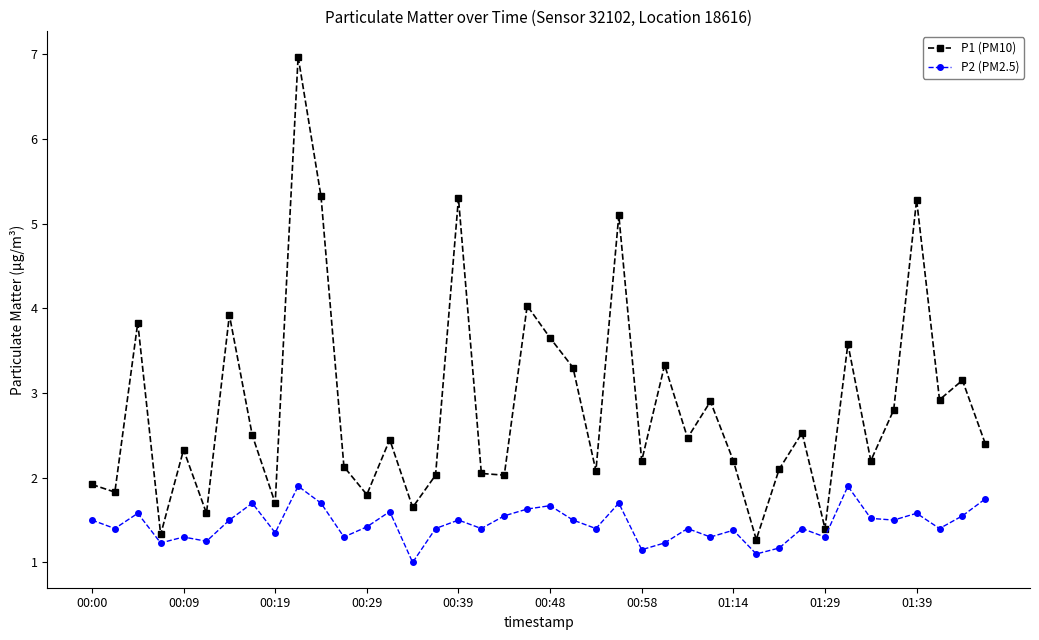

How many interior local valleys does the P1 (PM10) series have?

14